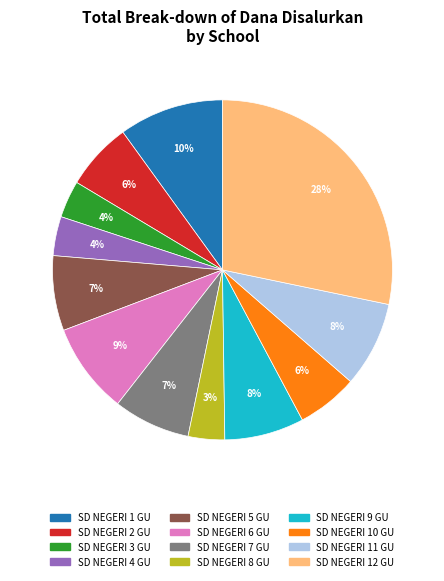

To the nearest percent, what percentage of the pie is SD NEGERI 2 GU?

6%